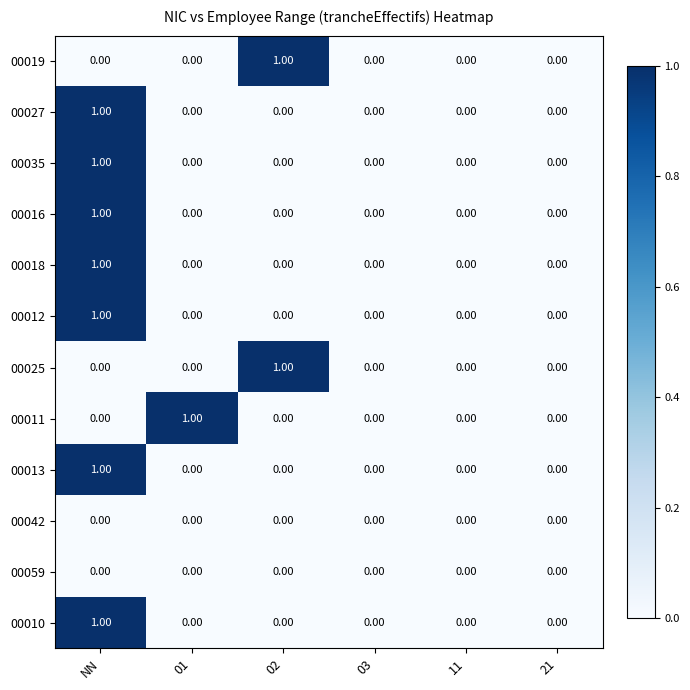

At which category is the sum across all series the highest?

NN